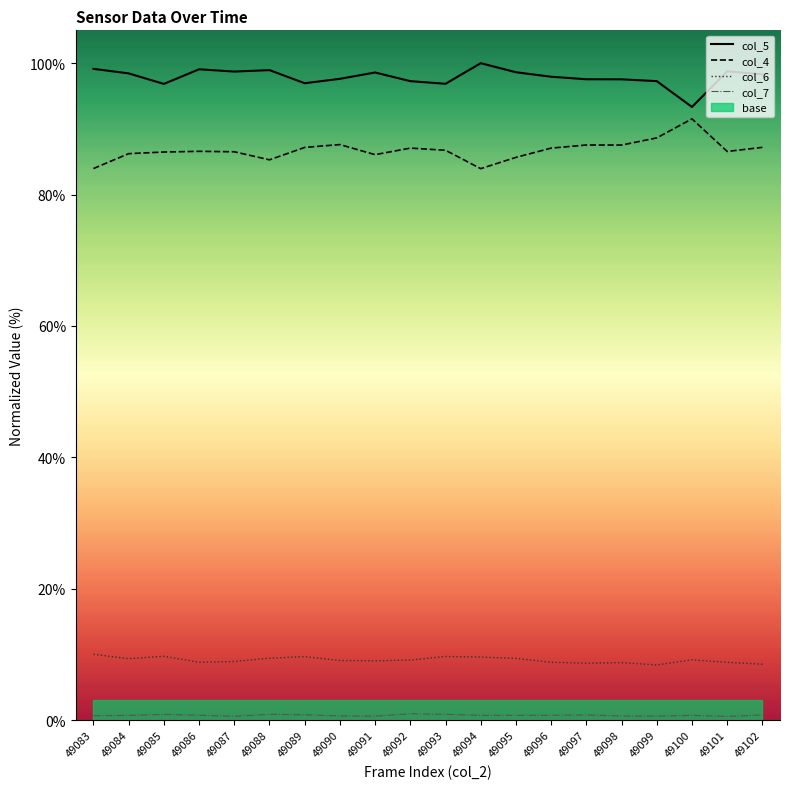

At which category is the sum across all series the highest?

49086